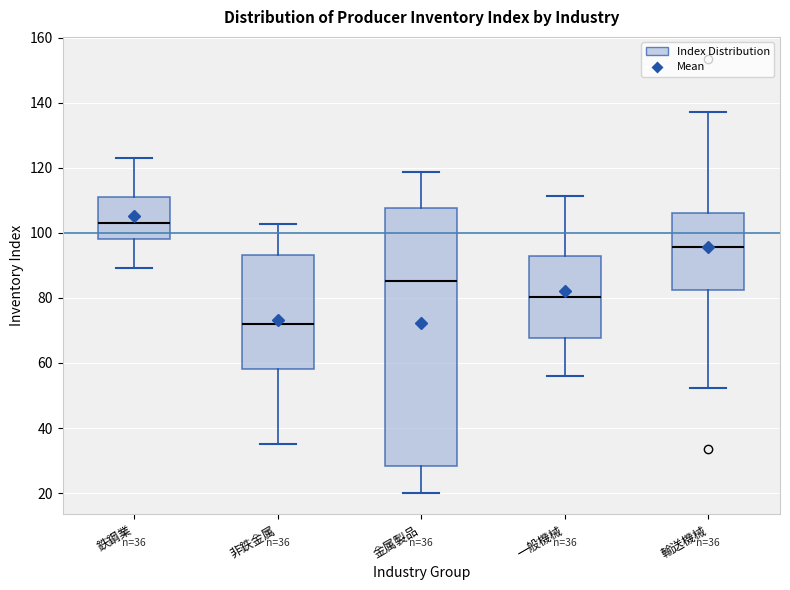

Which box has the lowest median line?

非鉄金属